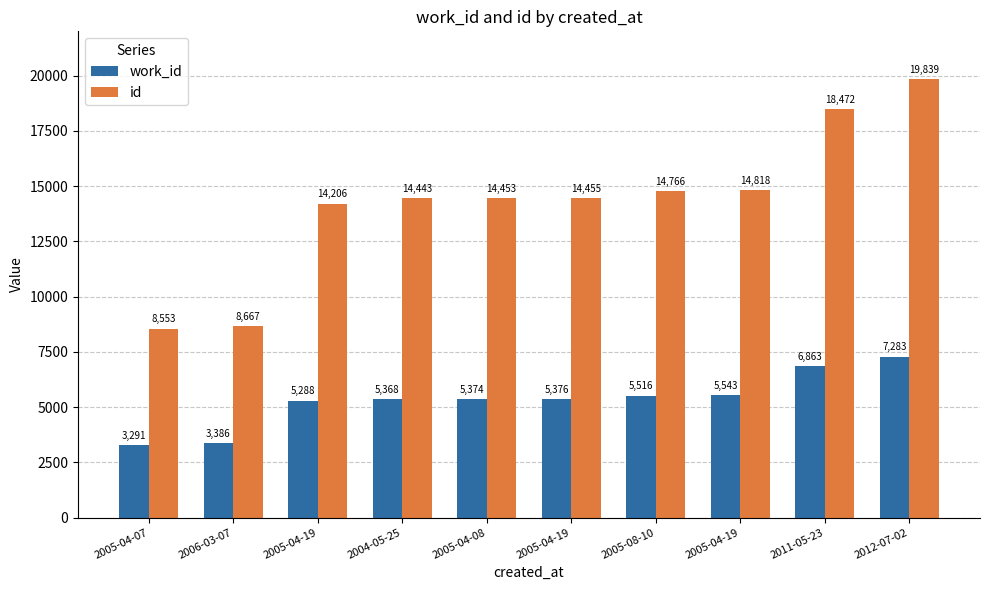

How many bars are there in total?

20